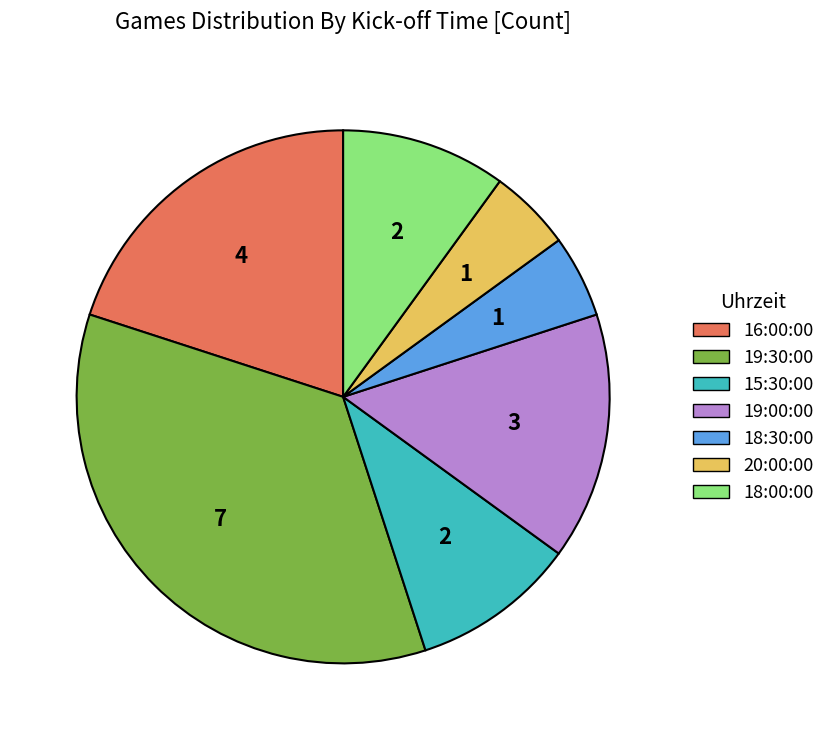

How many segments does this pie chart have?

7